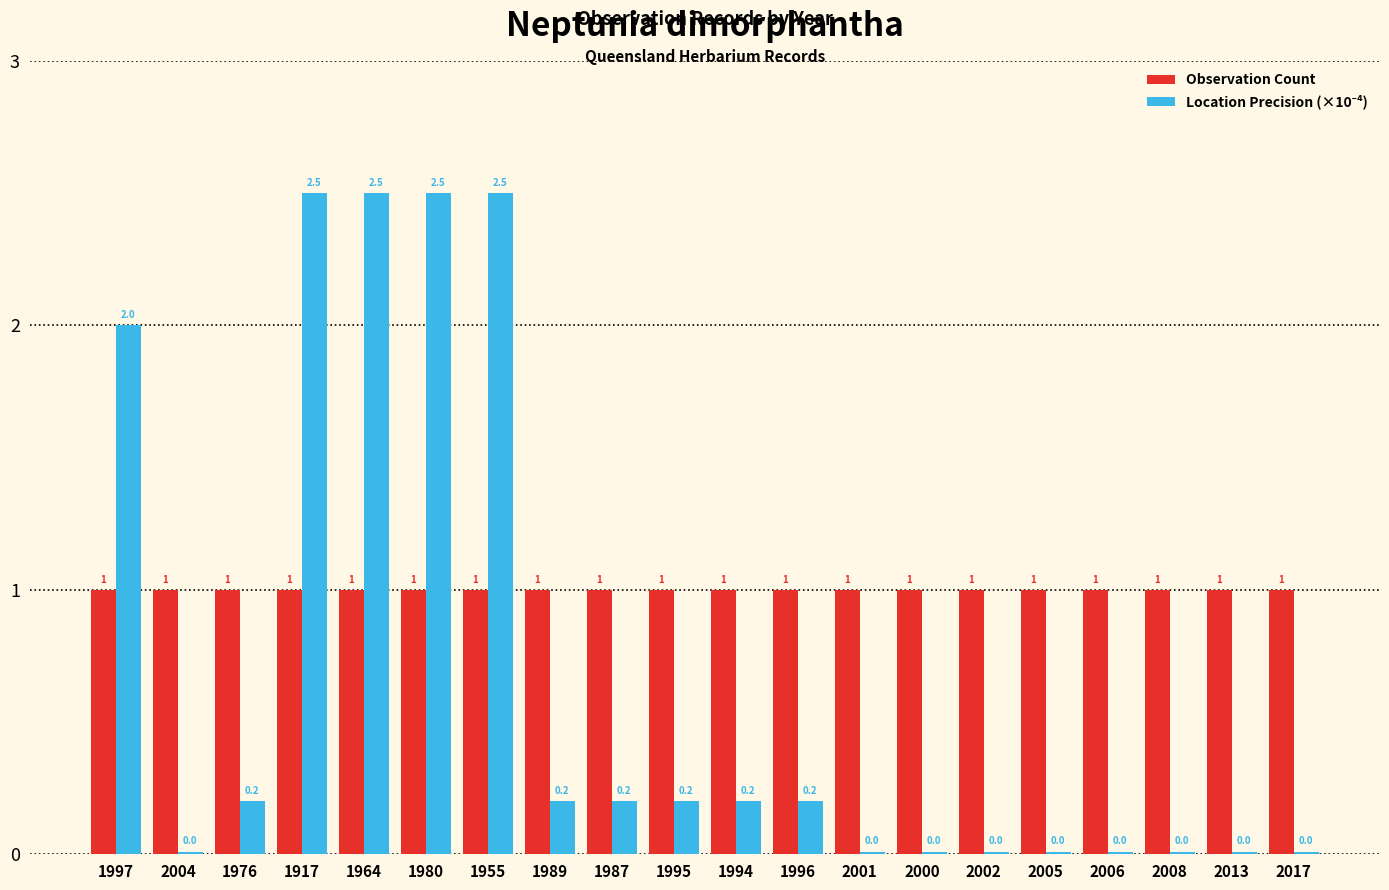

What position from the left is 2013?

19